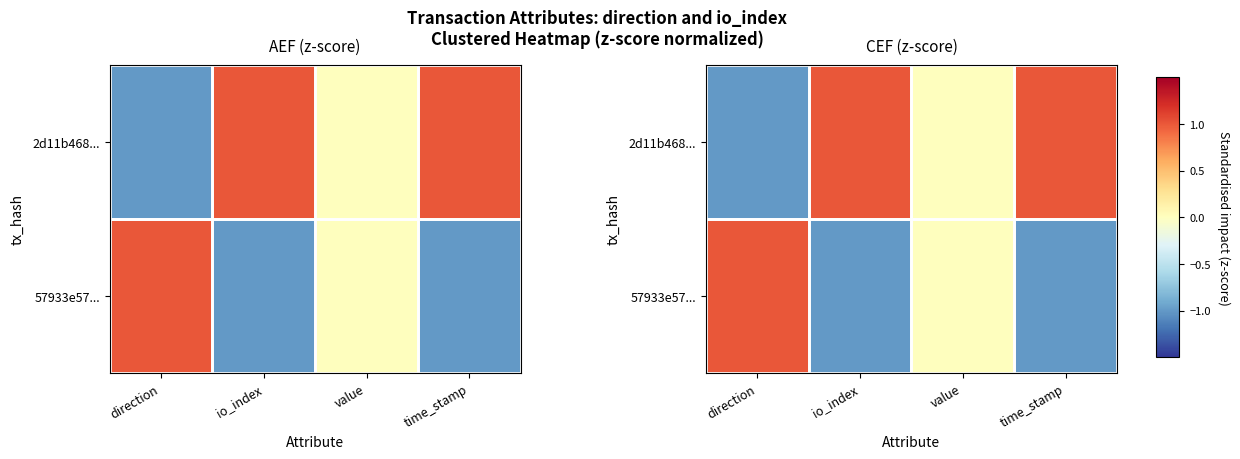

Rank the series at io_index from lowest to highest value.

57933e57..., 2d11b468...